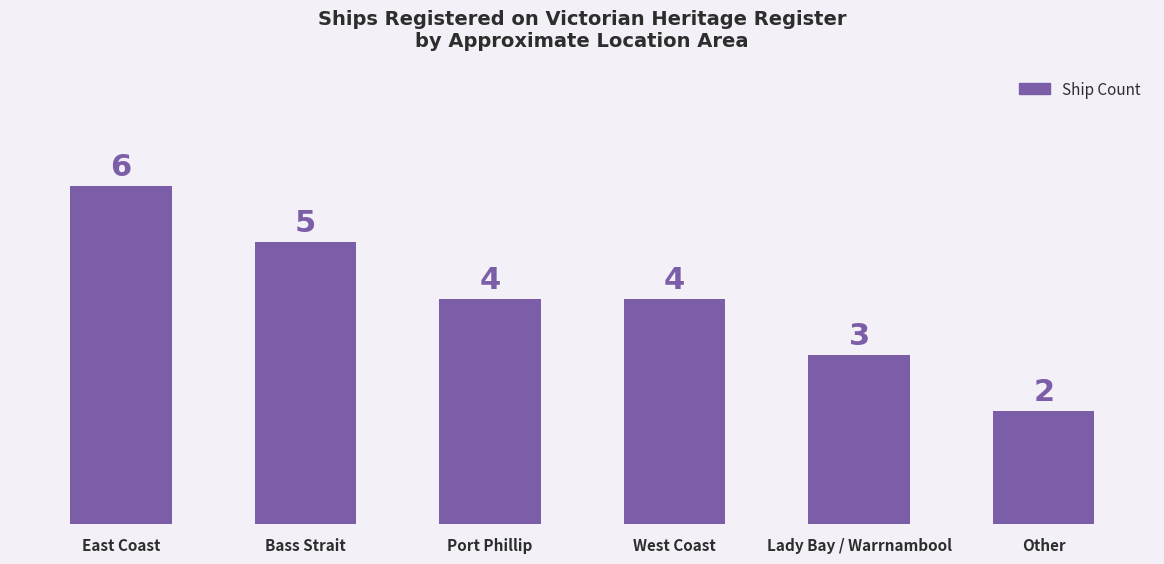

How many bars are there in total?

6